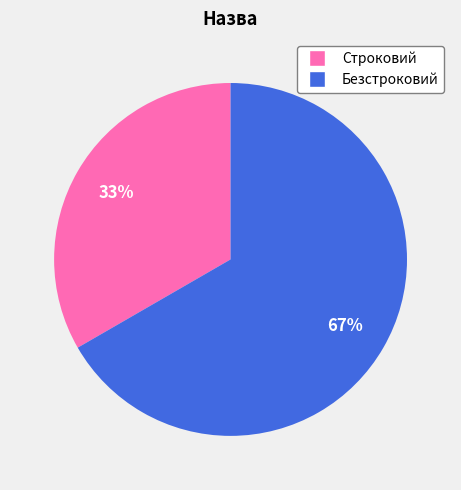

The Строковий slice represents 47% of the pie. True or false?

False